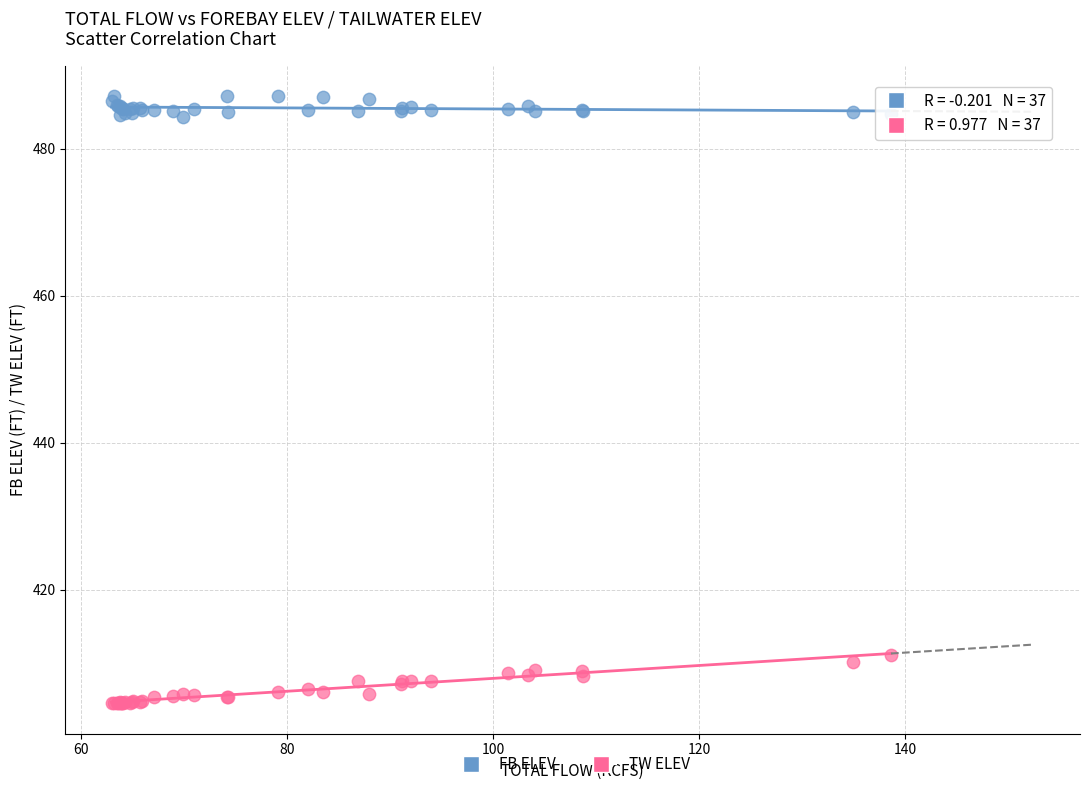

Which series contains the highest Y value?

FB ELEV